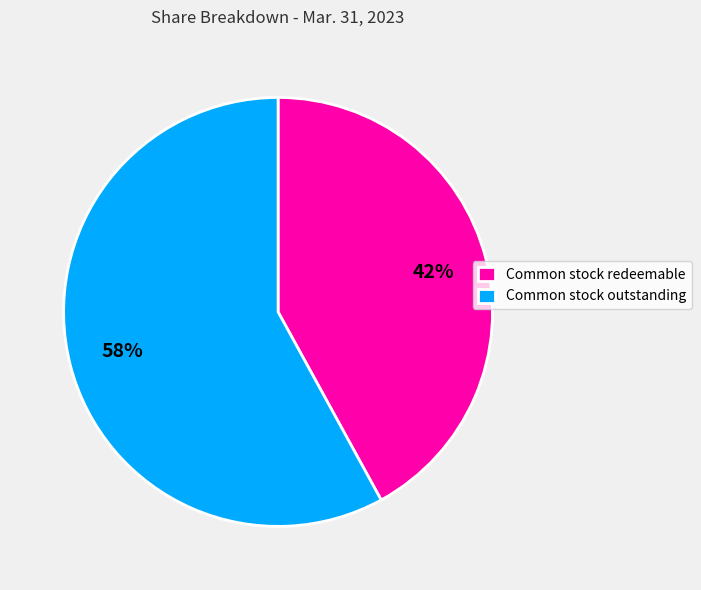

Approximately how many times larger is the value at Common stock outstanding compared to Common stock redeemable?

1.4